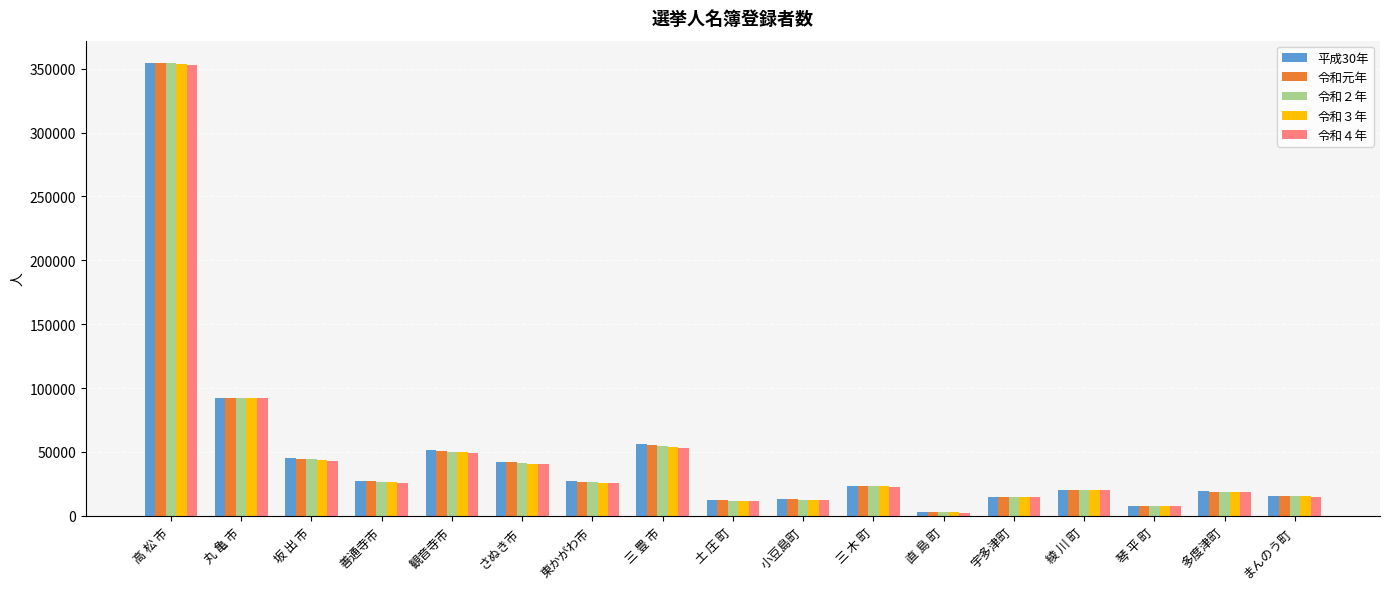

Read the 令和元年 value at 東かがわ市.

26892